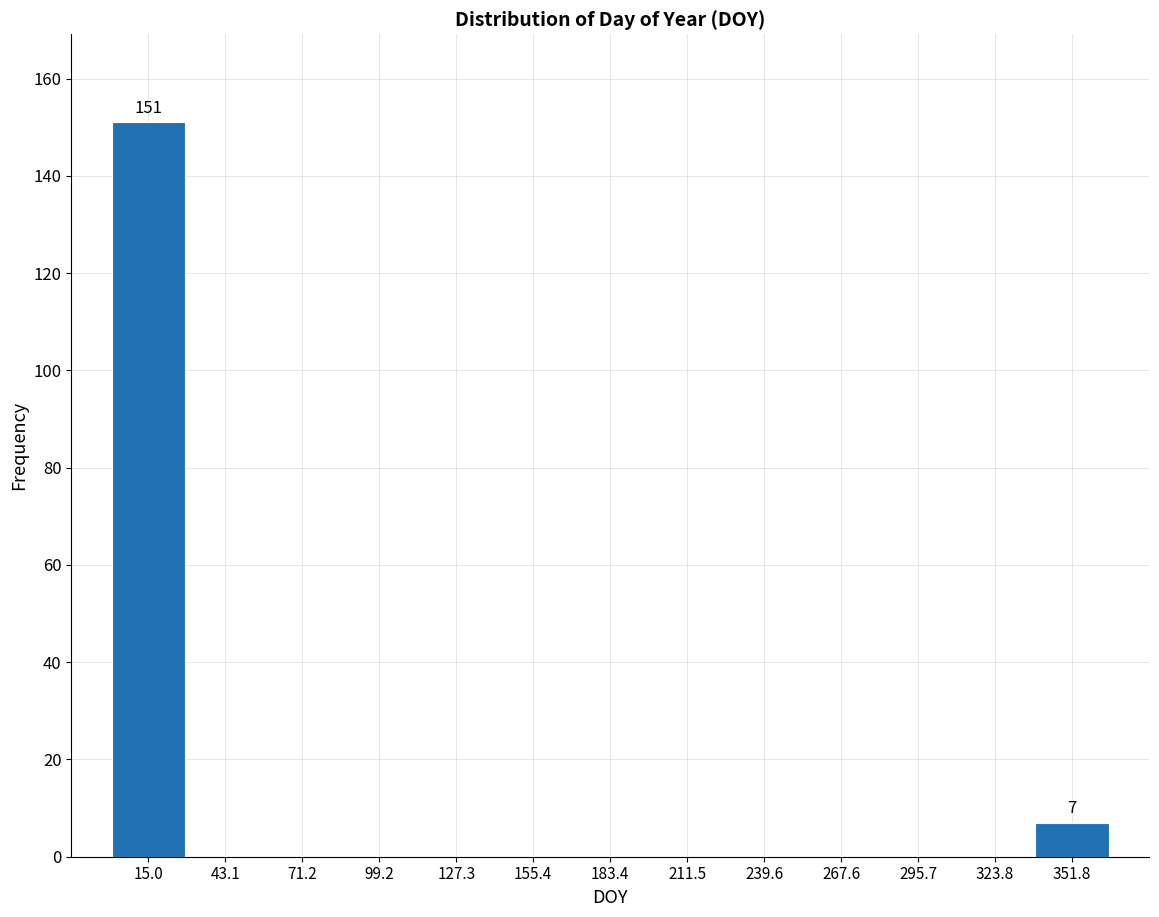

Which range on the x-axis has the tallest bar?

0 to 30